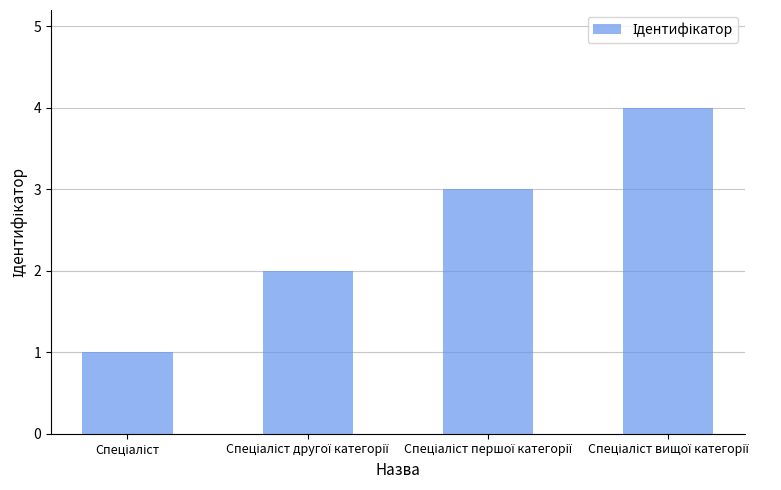

What is the sum of all values?

10